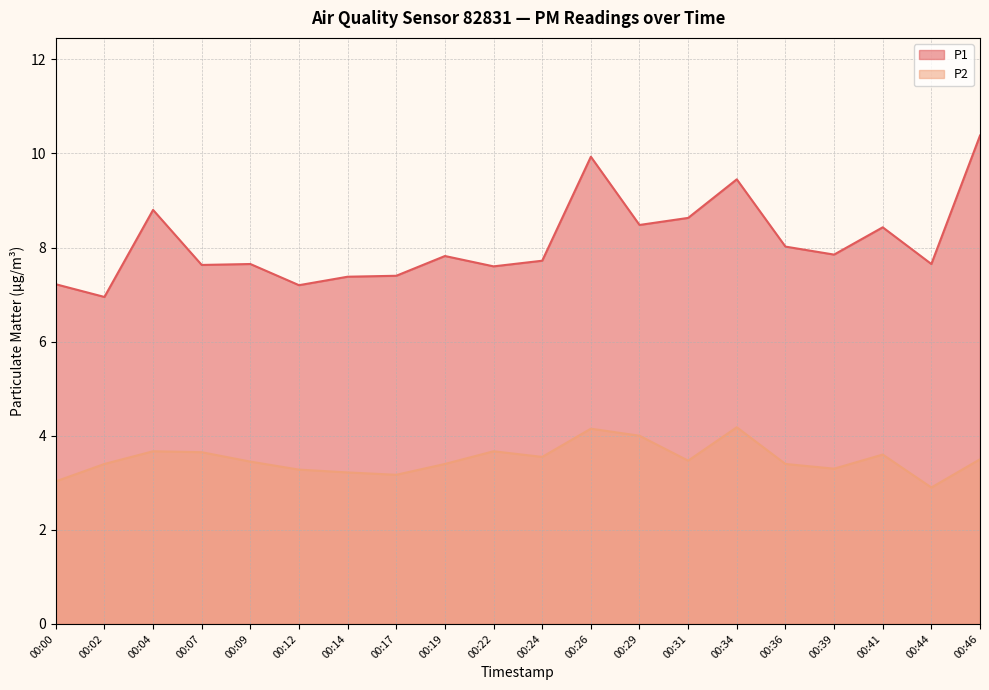

At which category is the sum across all series the highest?

00:26